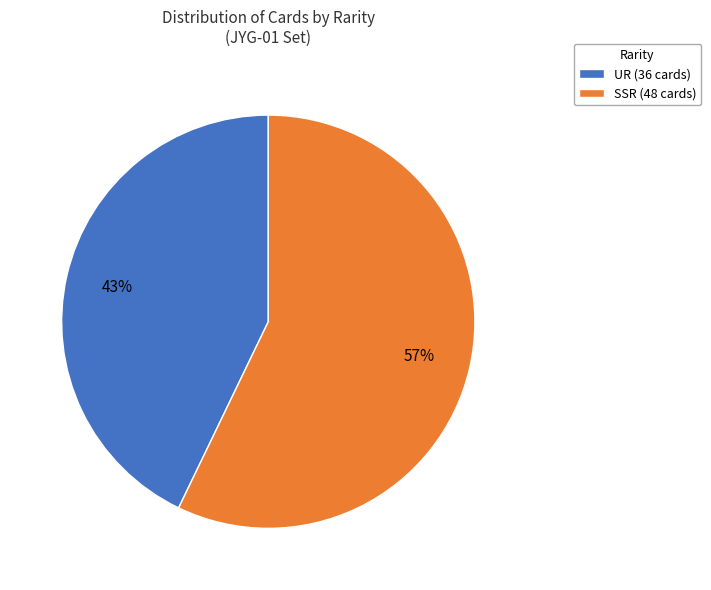

To the nearest percent, what is the difference between the UR and SSR slice percentages?

14%